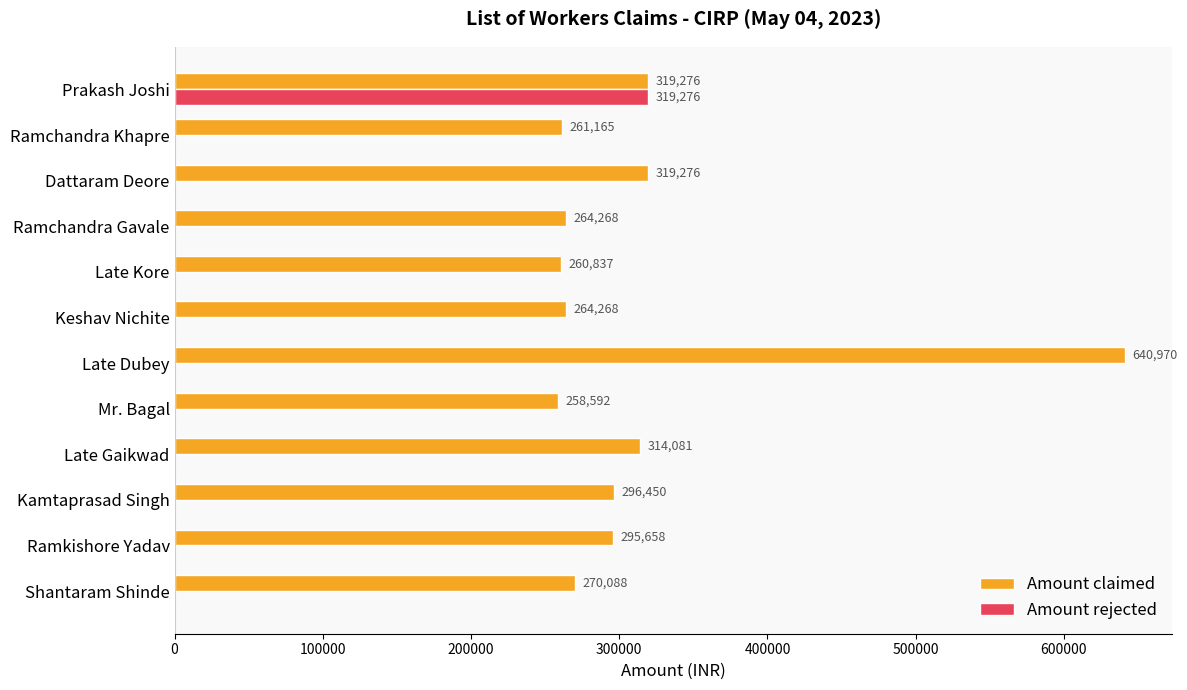

Which series changed the most between Mr. Bagal and Dattaram Deore?

Amount claimed